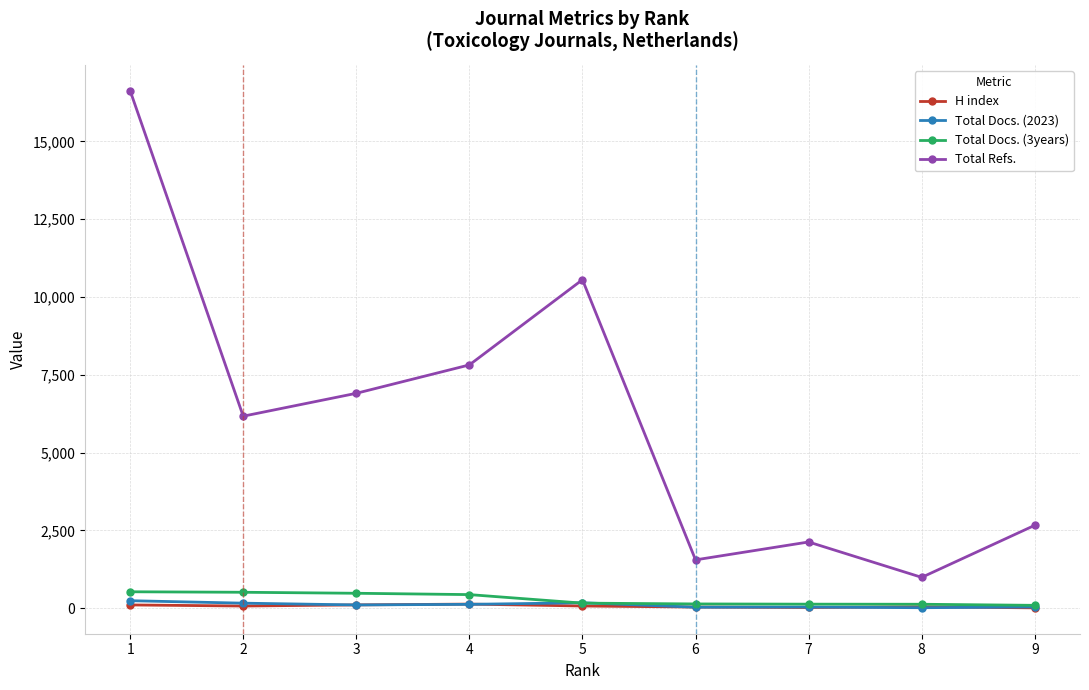

How many lines are shown in the chart?

4